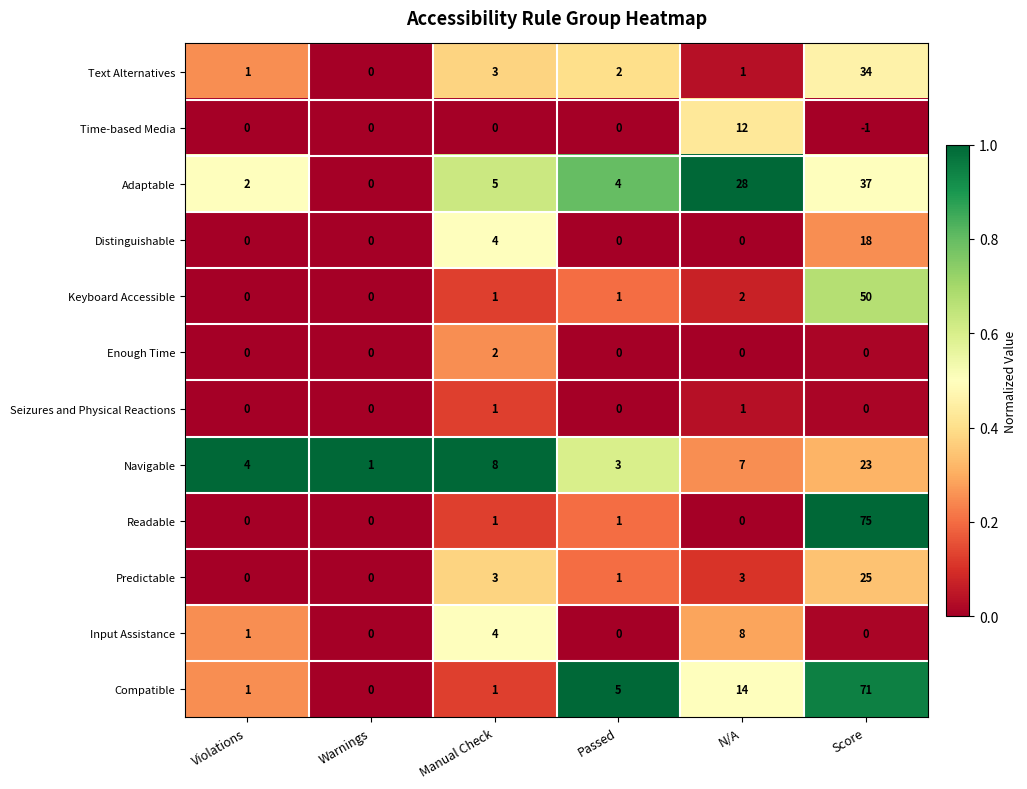

How many positive values does the Text Alternatives series have?

5